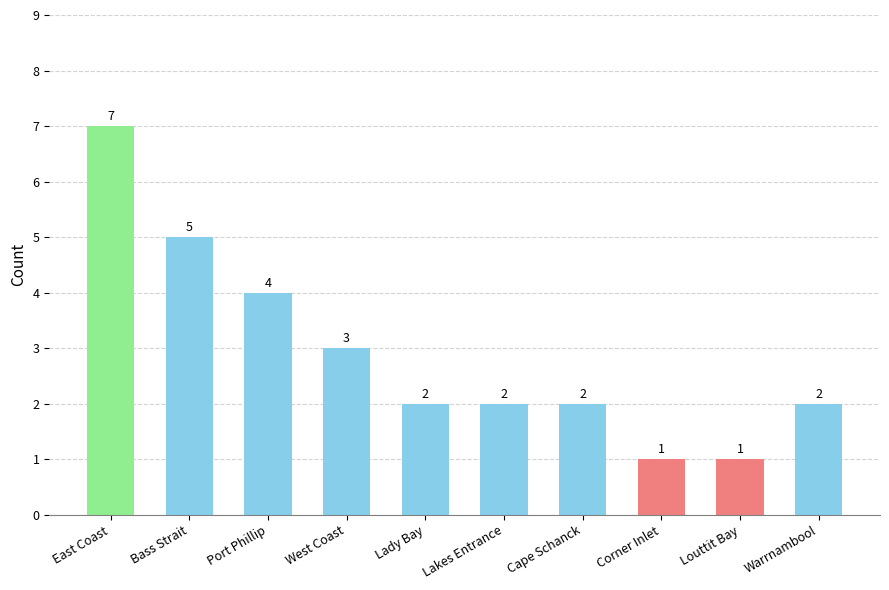

At which category does the chart reach its peak across all series?

East Coast